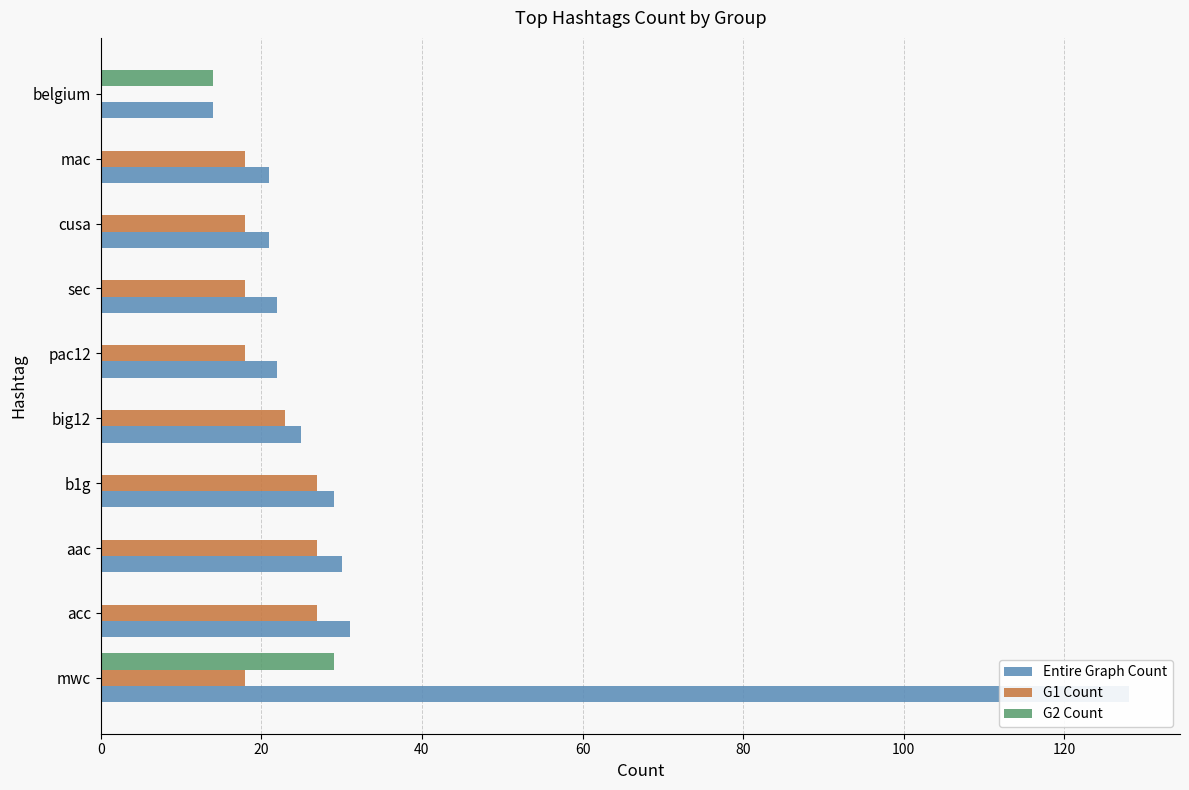

What position from the left is pac12?

6